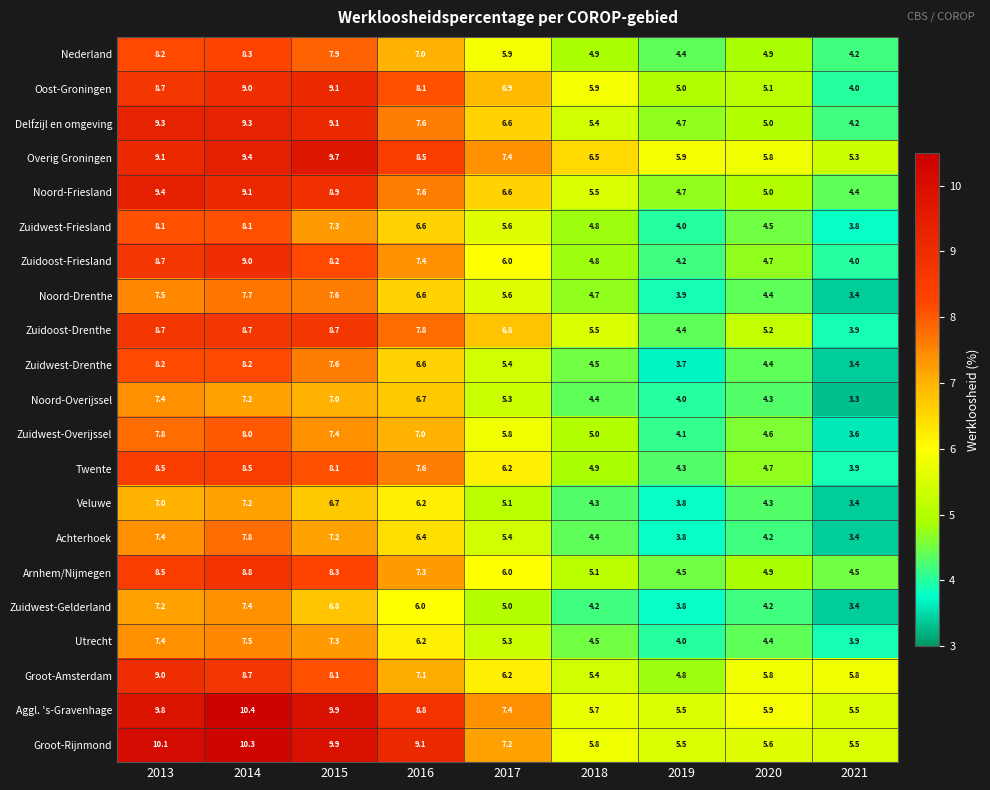

Which label corresponds to the smallest value in the chart?

2021